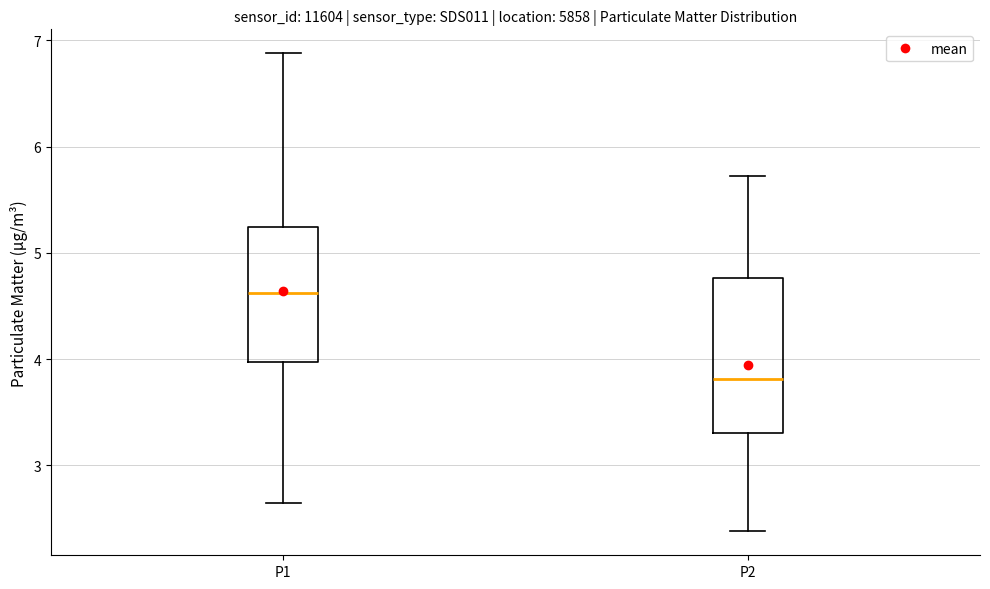

Where is the lower edge of the box for P2 on the y-axis? The values are not printed on the chart, so give them approximately, as read against the axis.

3.3